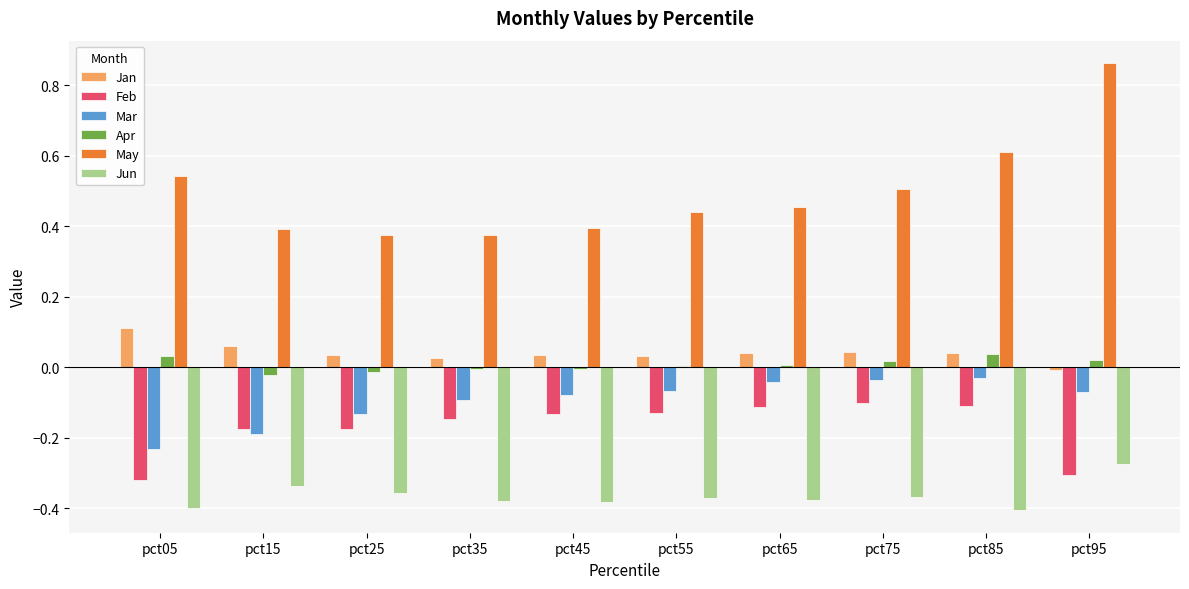

True or false: Feb has a value of -0.2 at pct55.

False